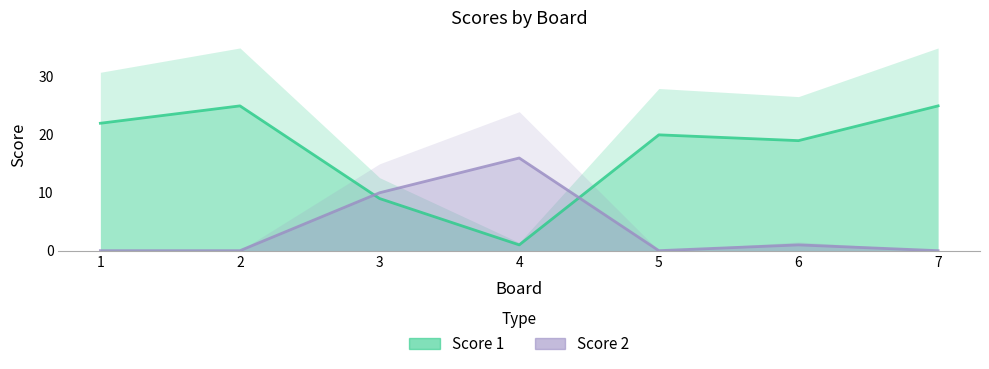

True or false: Score 2 and Score 1 intersect in this chart.

True